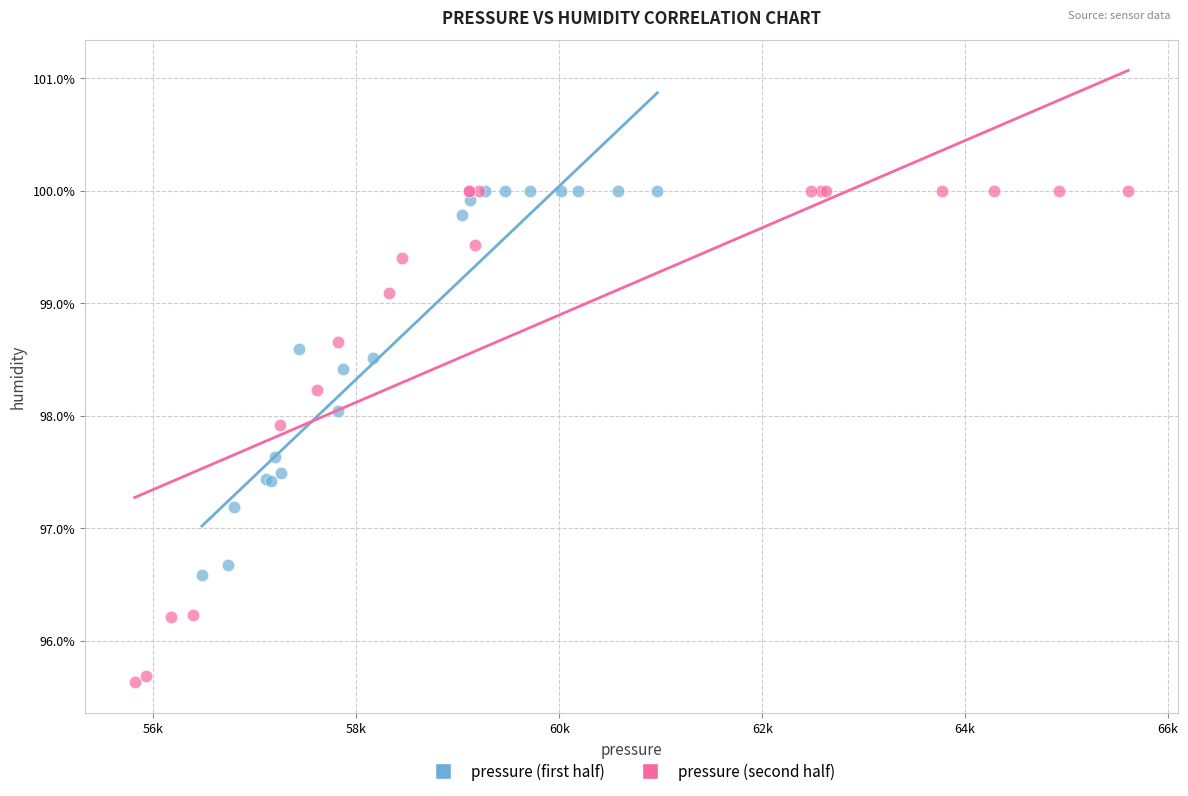

Which series has the widest spread of Y values?

pressure (second half)